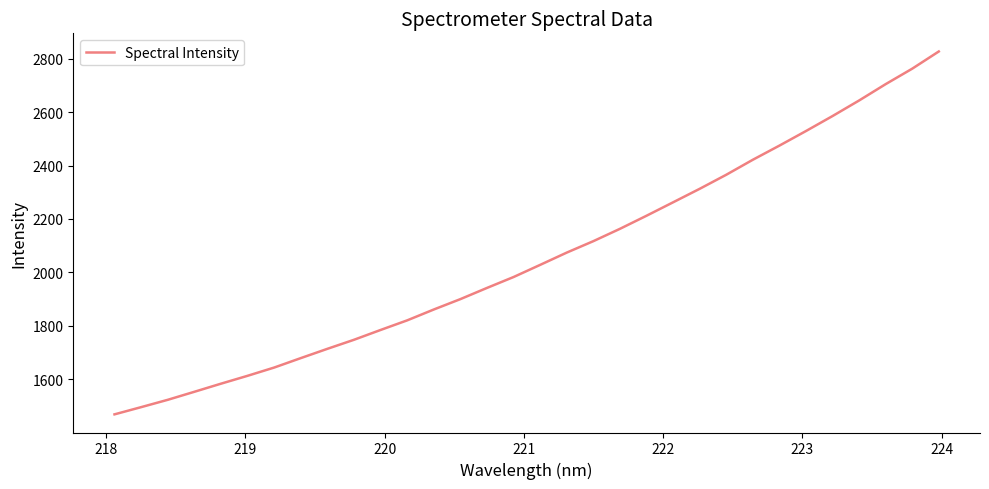

Does the chart display data point markers on the line(s)?

No